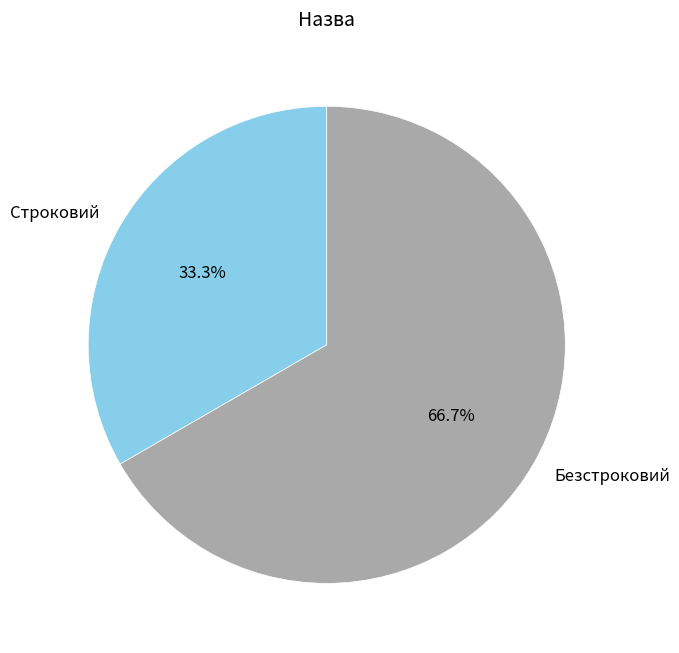

Approximately how many times larger is the value at Строковий compared to Безстроковий?

0.5